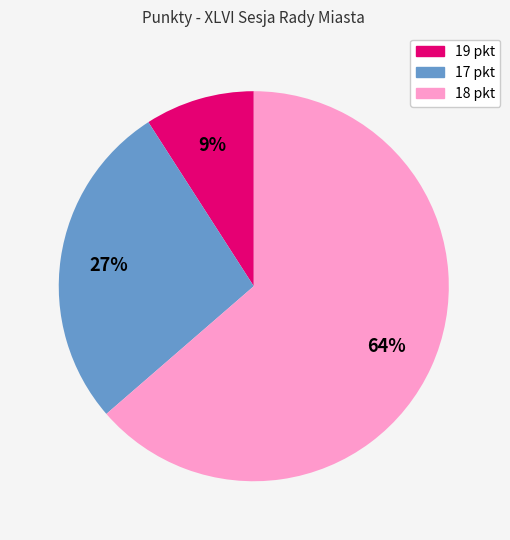

To the nearest percent, what is the difference between the largest and smallest slice percentages?

55%